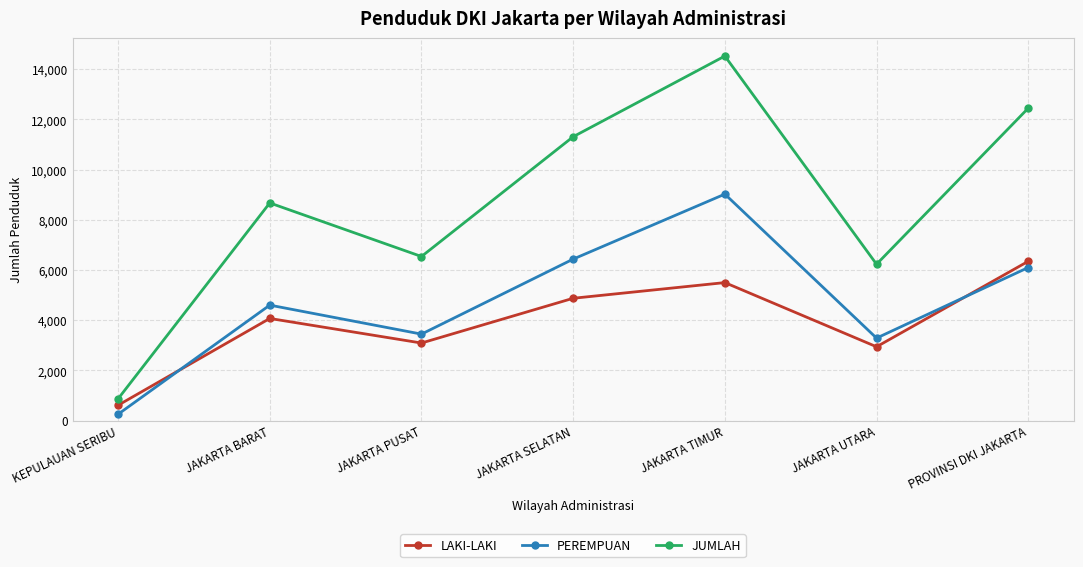

At which category does JUMLAH reach its first local valley?

JAKARTA PUSAT